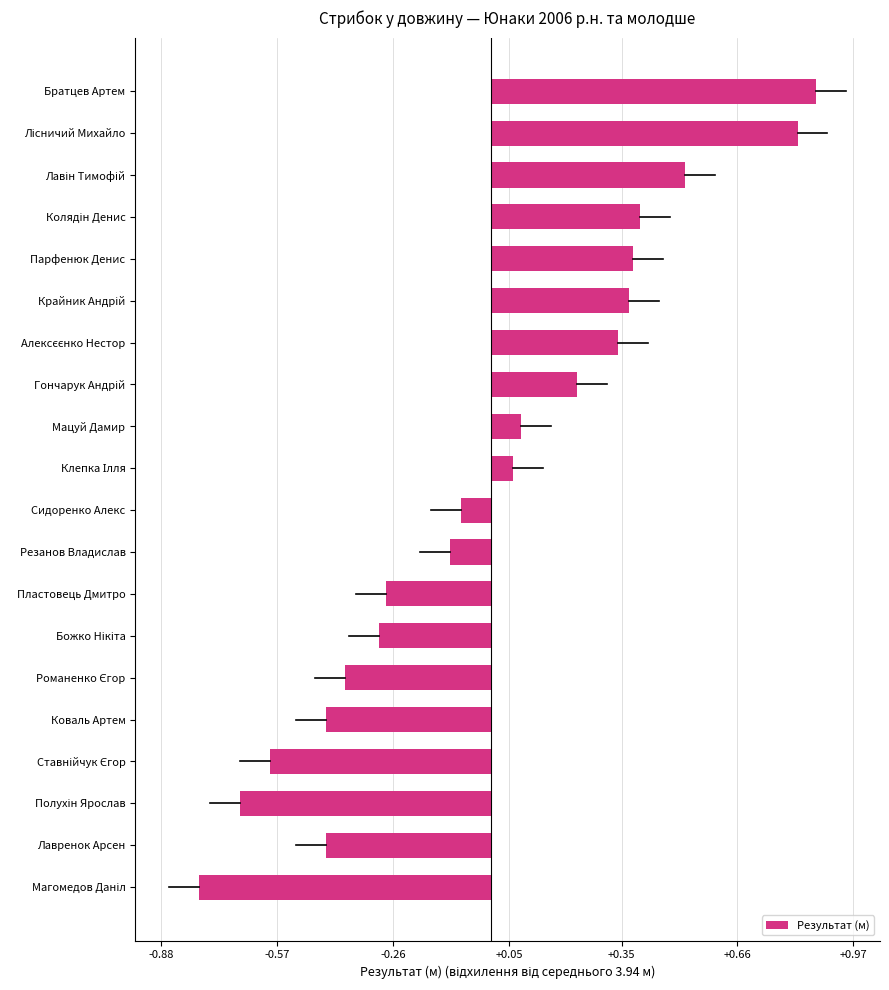

Are the bars horizontal?

Yes